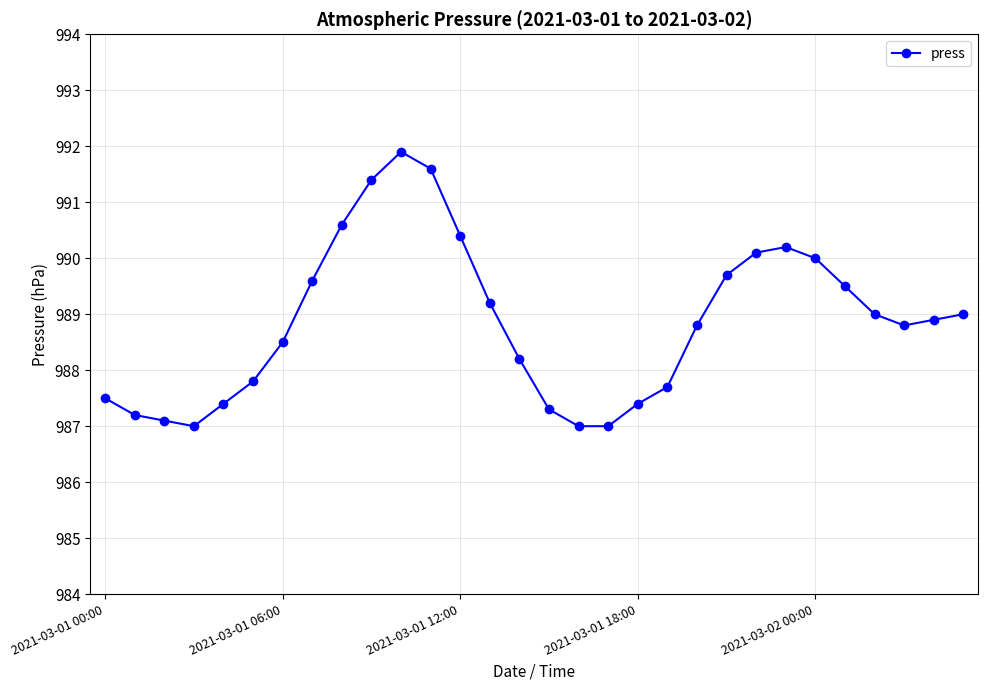

What is the difference between the maximum and minimum values?

4.9